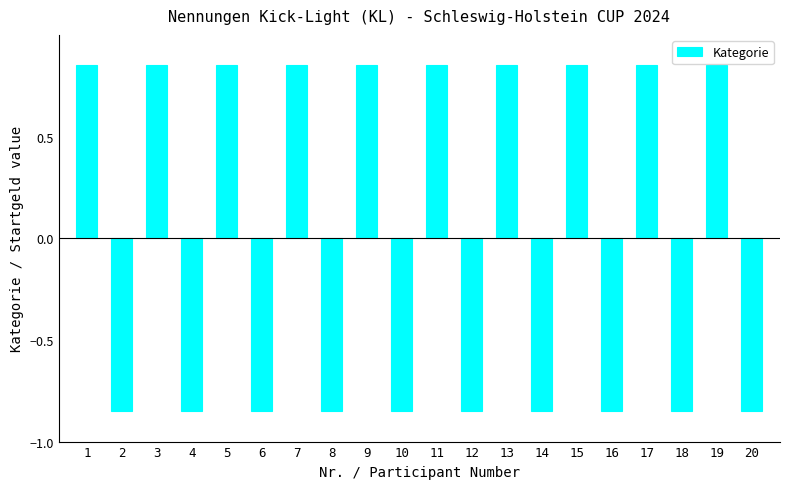

Are the bars grouped side by side (vs. stacked)?

No